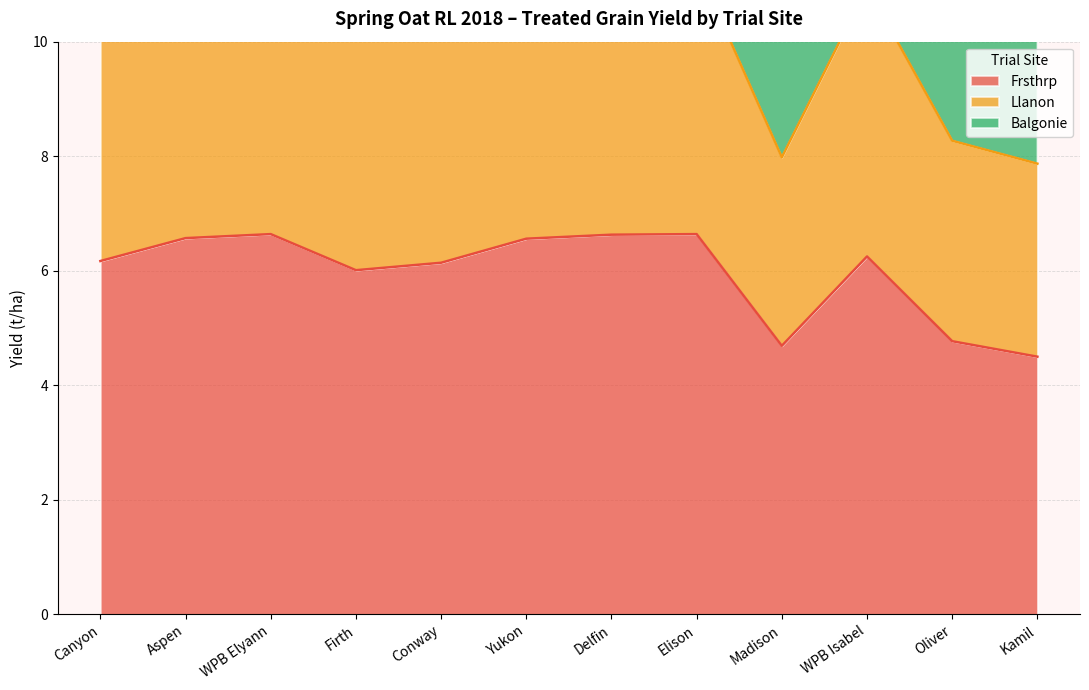

What is the maximum value for Balgonie?

20.2